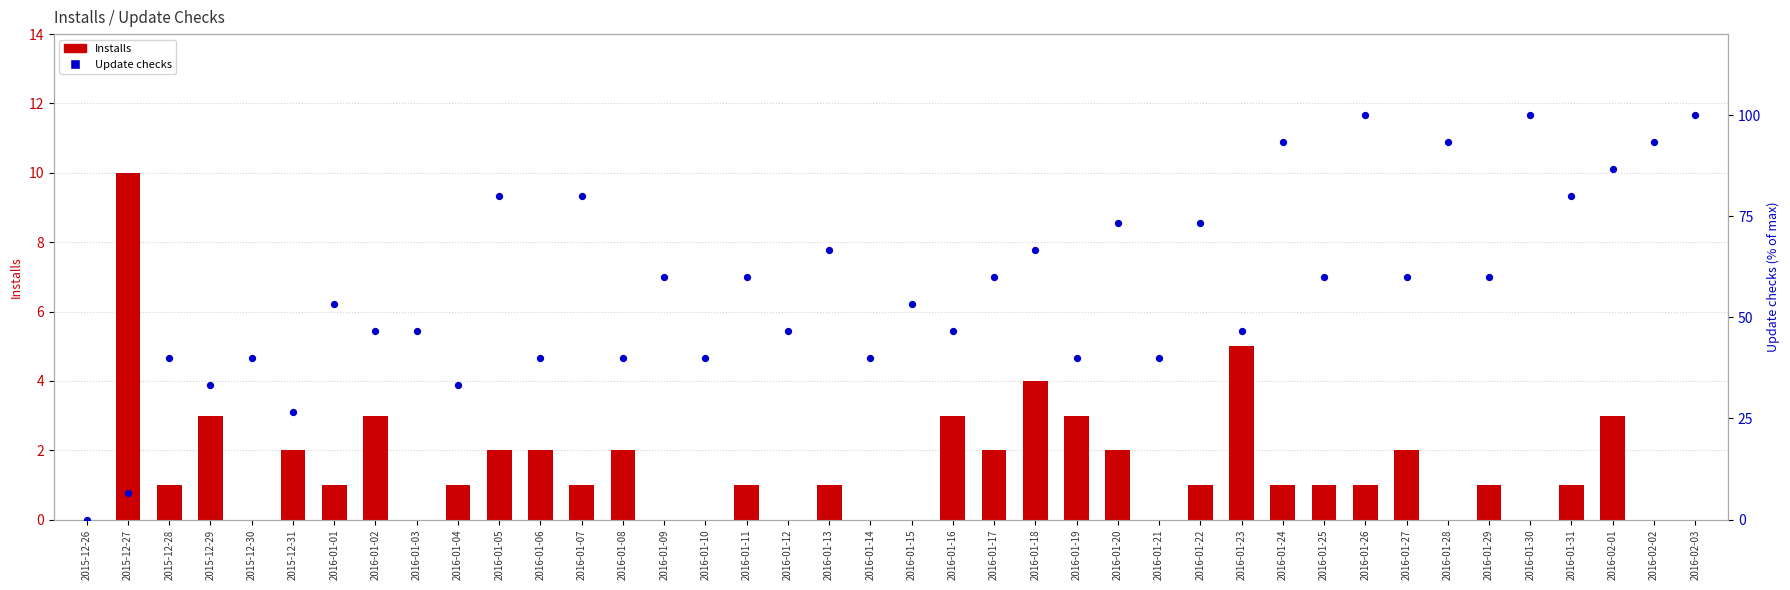

Which series contains the lowest Y value?

Installs